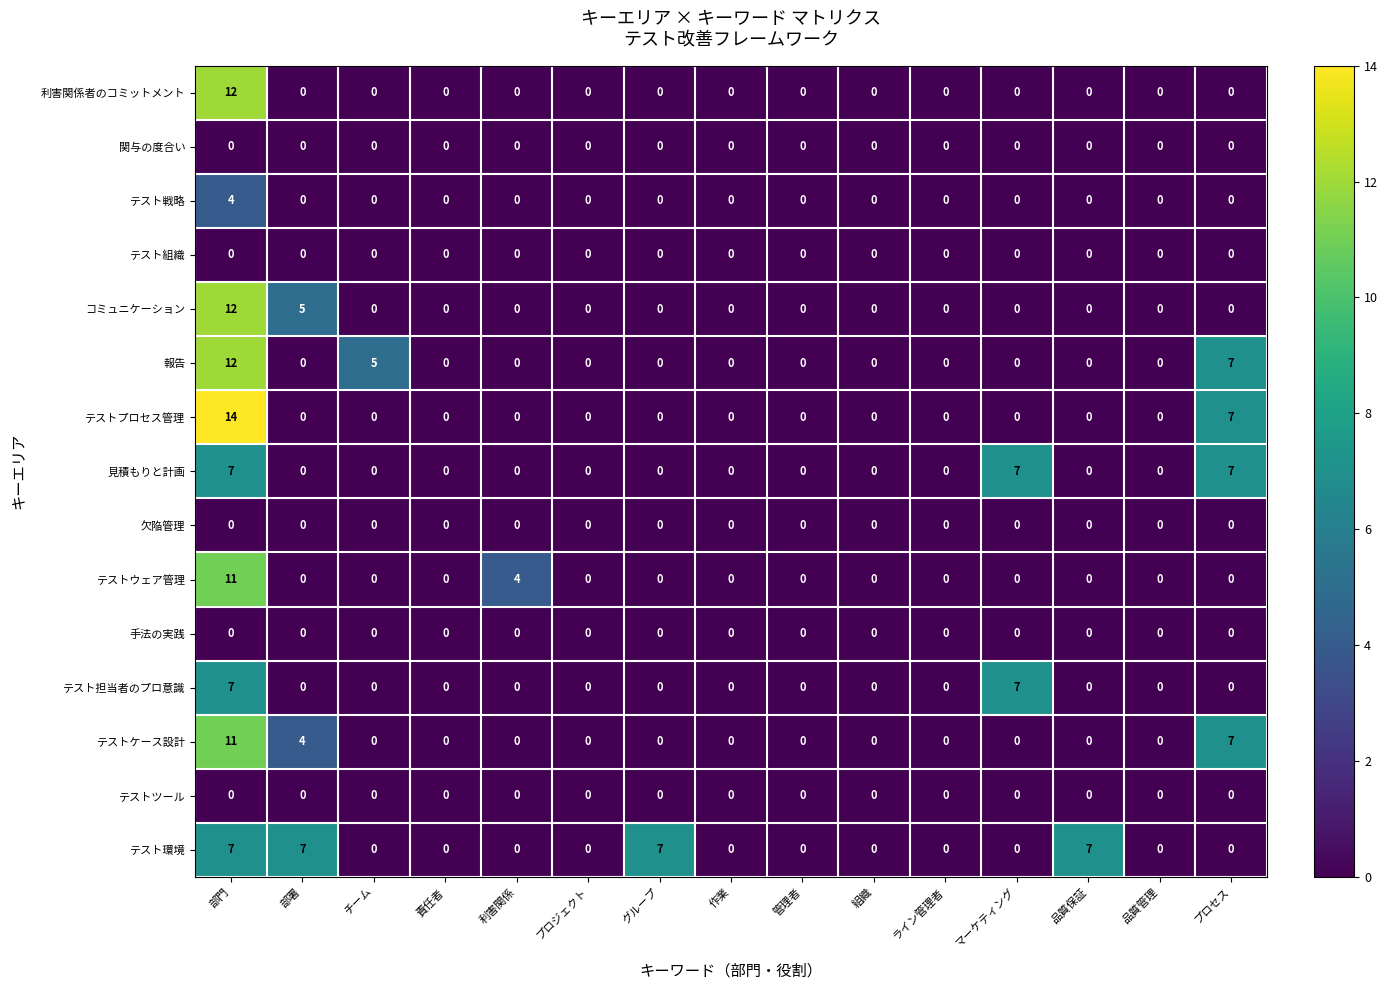

Between 品質保証 and 品質管理, which series saw the biggest shift?

テスト環境